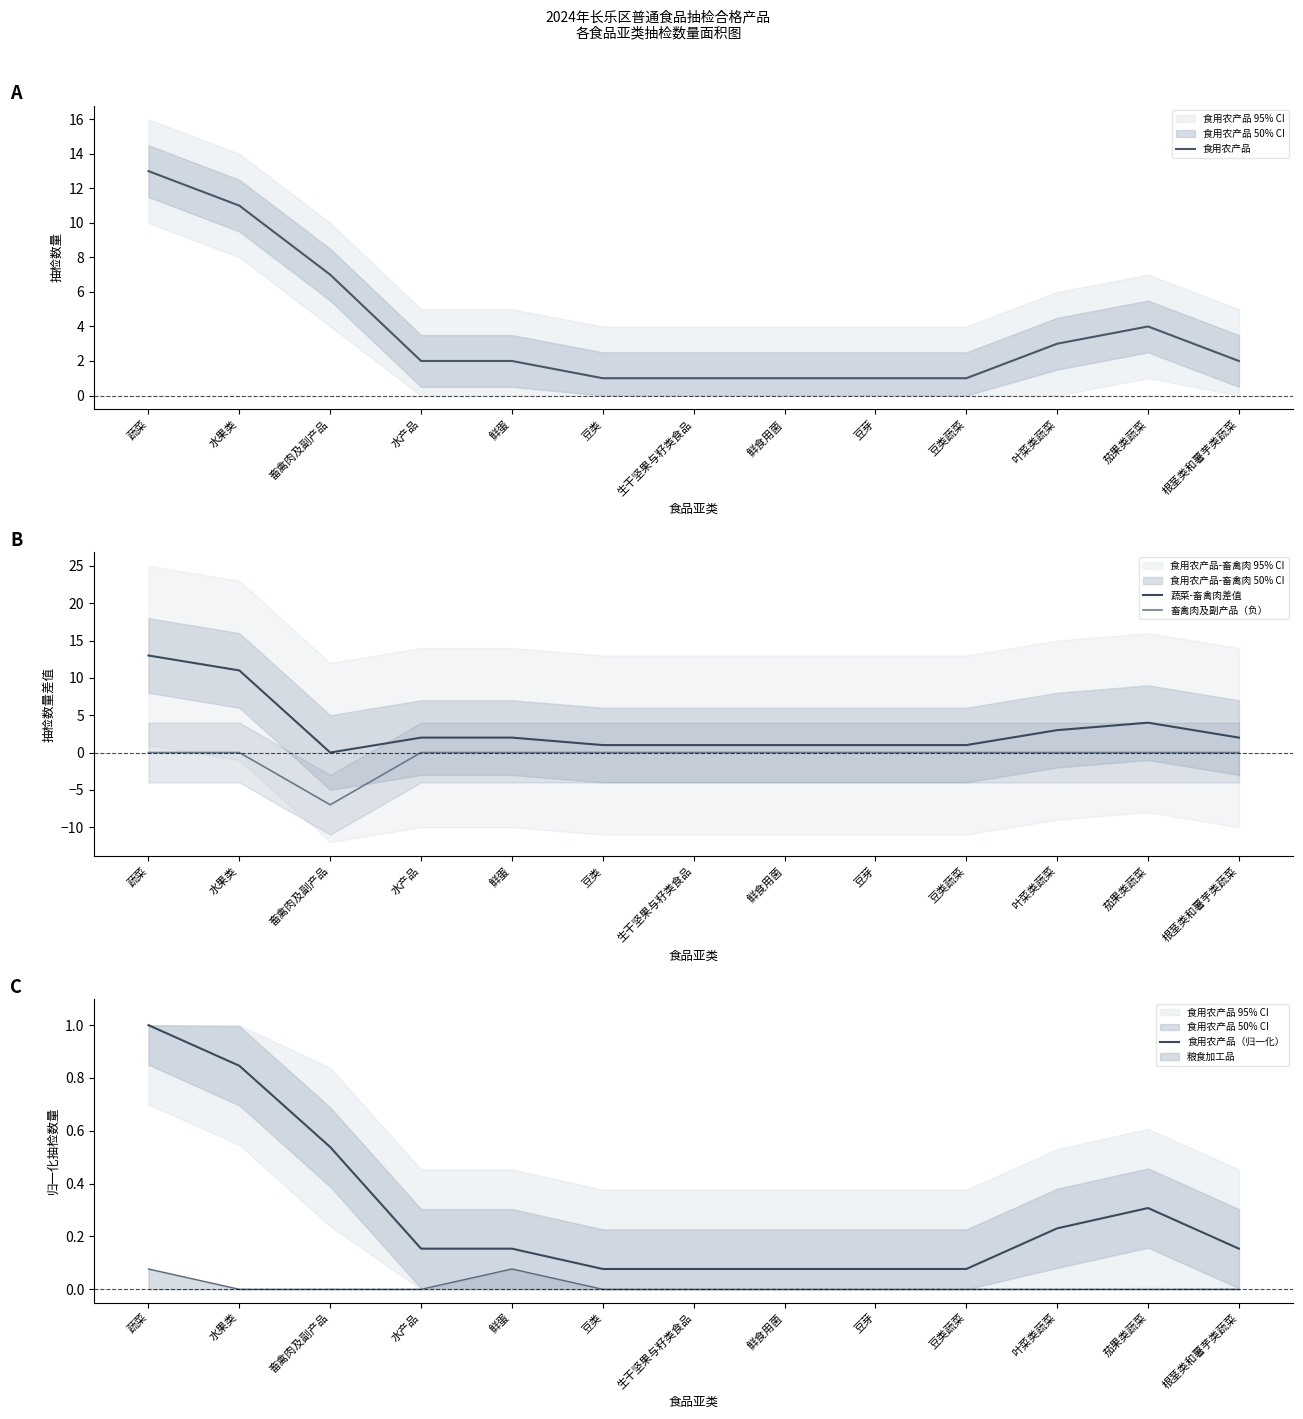

What position from the right is 叶菜类蔬菜?

3